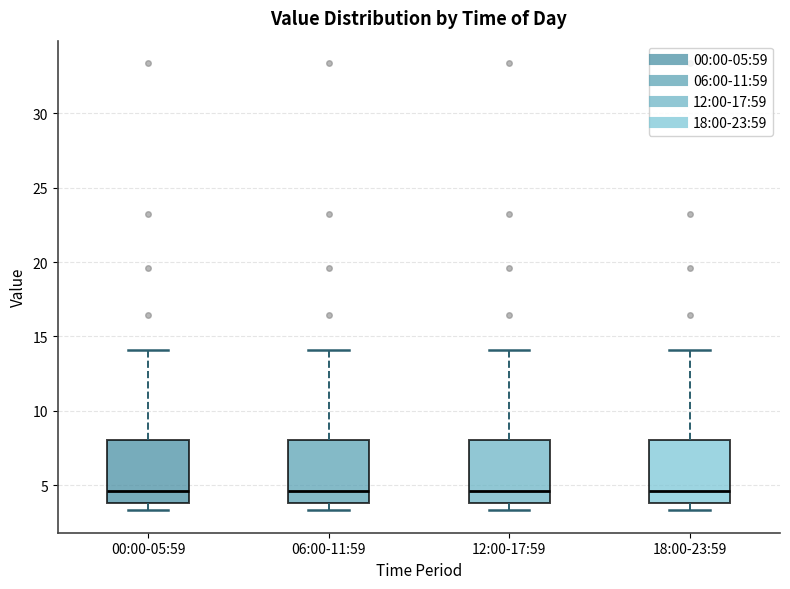

Reading left to right, read every box against the y-axis: the position of its median line, the range the box covers, and the ends of its whiskers. The values are not printed on the chart, so give them approximately, as read against the axis.

00:00-05:59: median 4.5, box 4.0 to 8.0, whiskers 3.5 to 14.0
06:00-11:59: median 4.5, box 4.0 to 8.0, whiskers 3.5 to 14.0
12:00-17:59: median 4.5, box 4.0 to 8.0, whiskers 3.5 to 14.0
18:00-23:59: median 4.5, box 4.0 to 8.0, whiskers 3.5 to 14.0